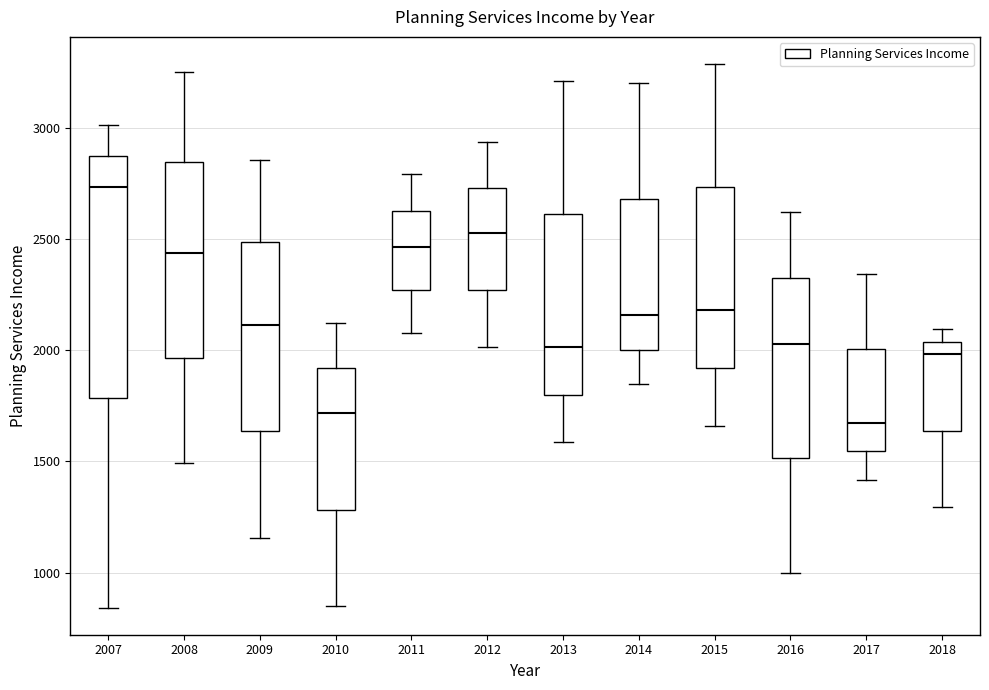

Which box's median line is the highest?

2007